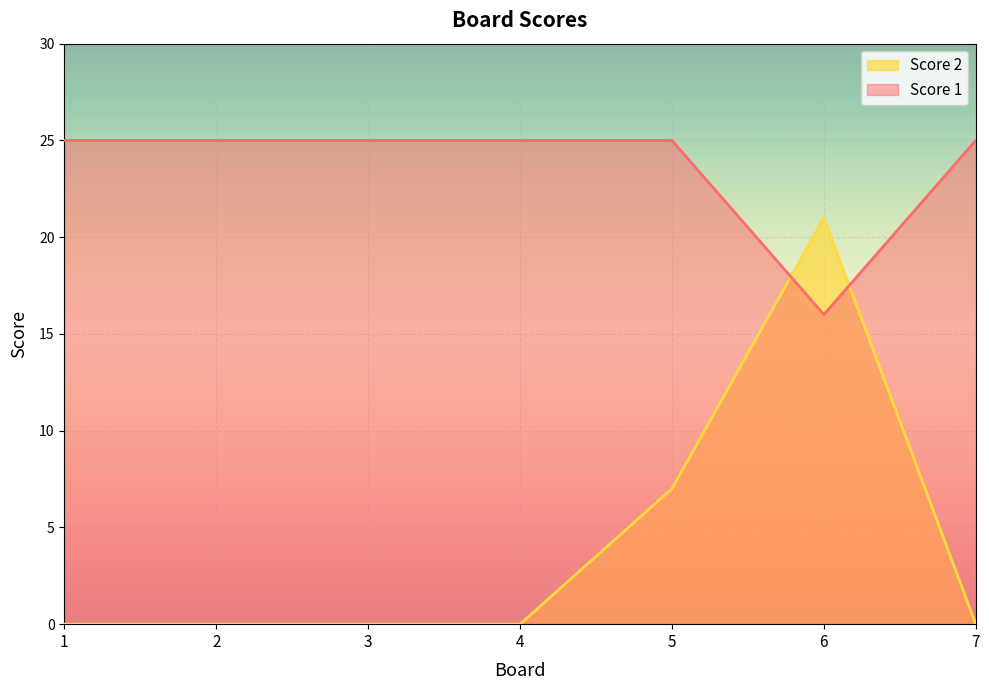

List the labels in order of Score 2 value, largest first.

6, 5, 1, 2, 3, 4, 7